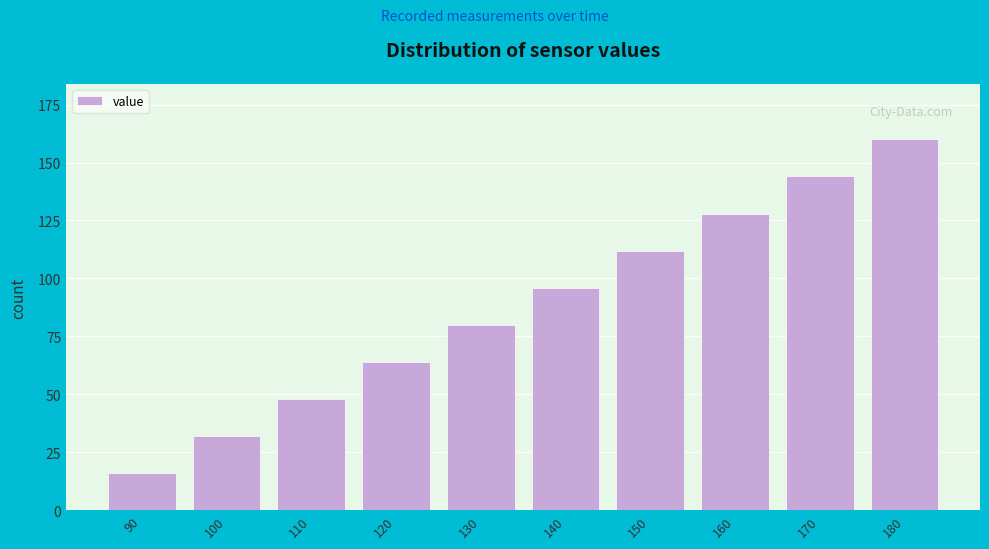

Reading left to right, extract all data points from this chart.

16	32	48	64	80	96	112	128	144	160